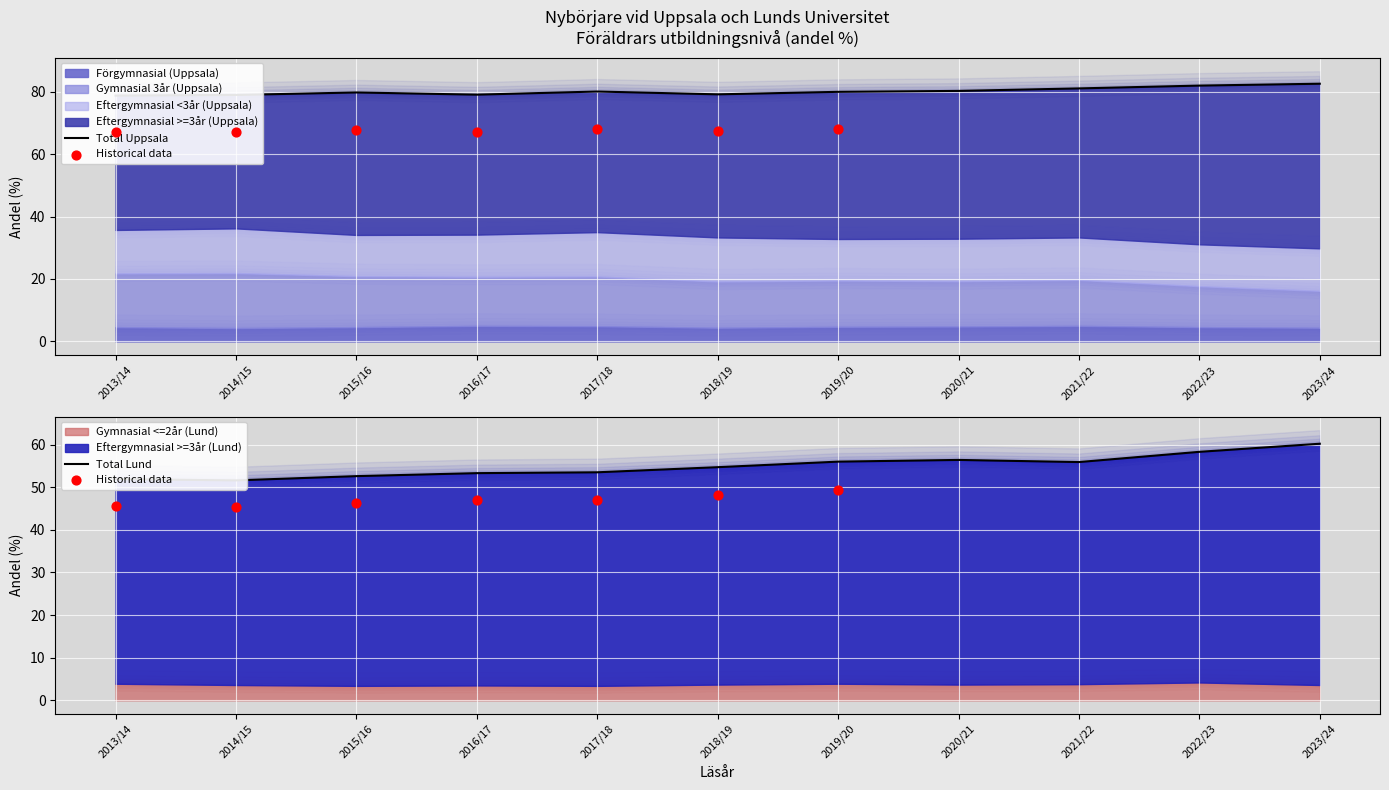

Is the value of Förgymnasial (Uppsala) at 2021/22 greater than the value of Gymnasial 3år (Uppsala) at 2015/16?

No